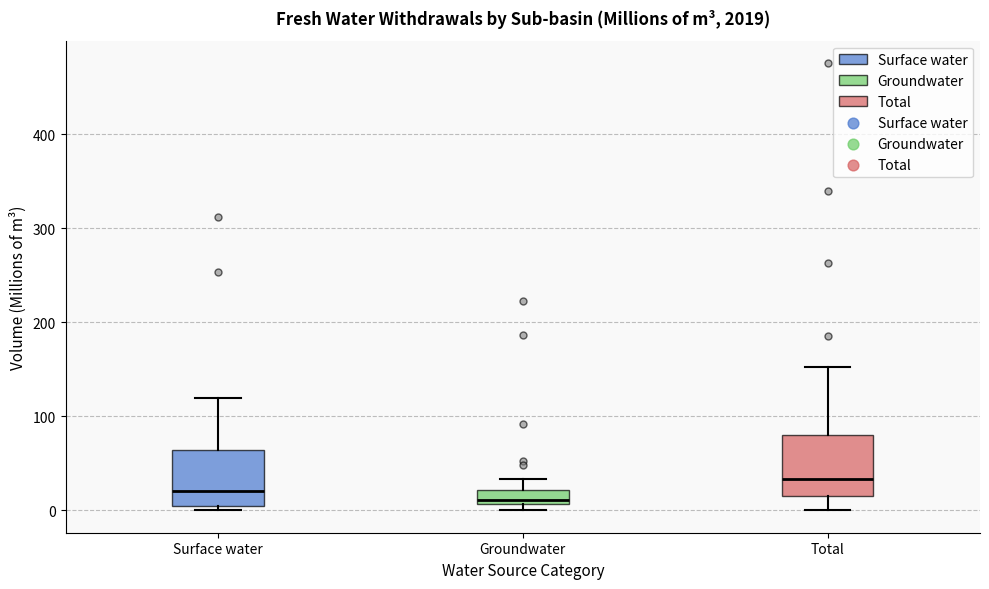

Where does the upper whisker of the box for Groundwater end on the y-axis? The values are not printed on the chart, so give them approximately, as read against the axis.

30